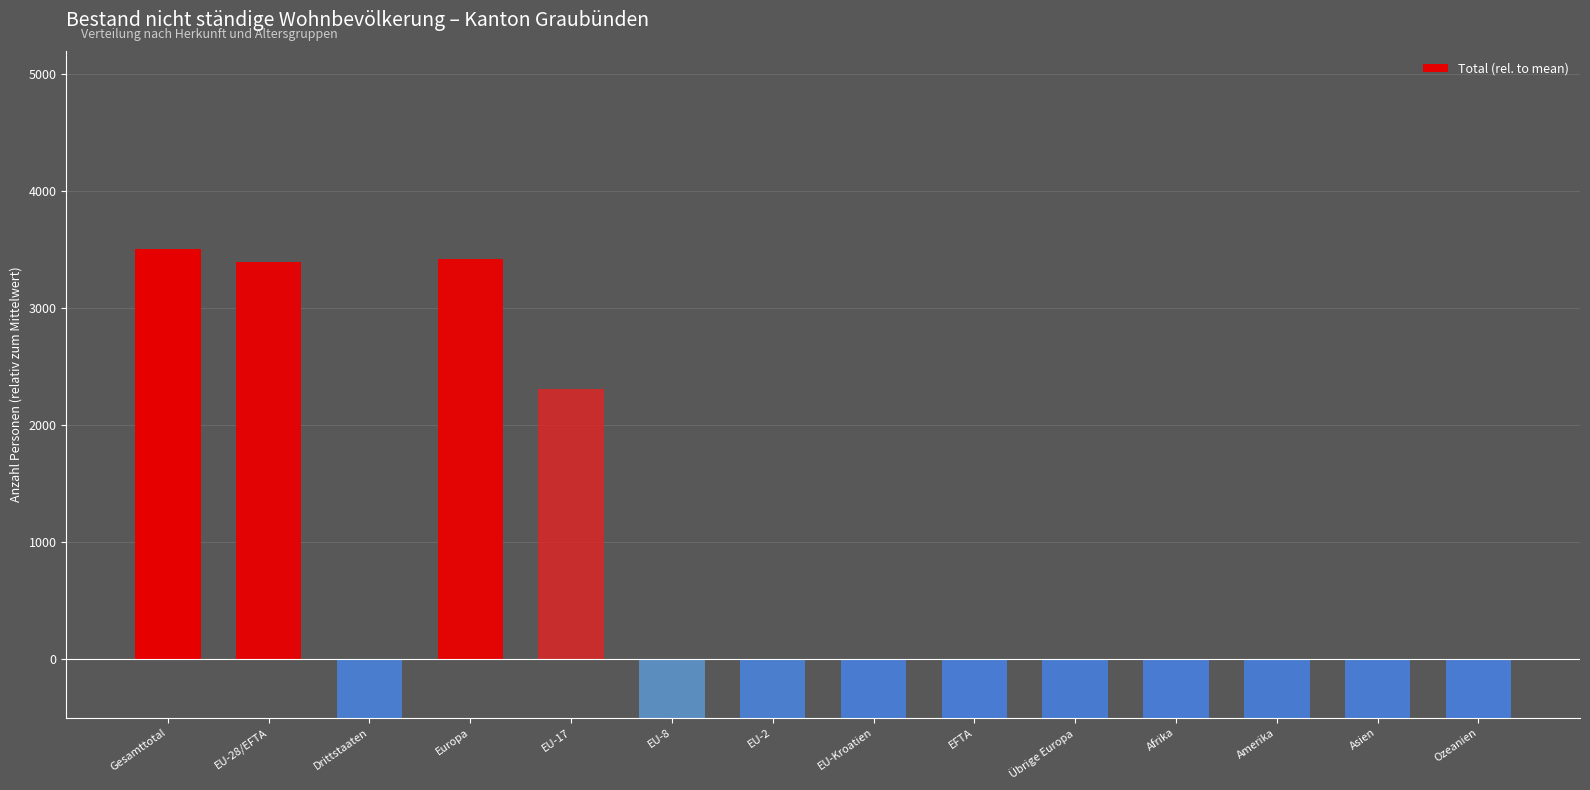

What is the sum of the values at Übrige Europa and EU-8?

-1884.4